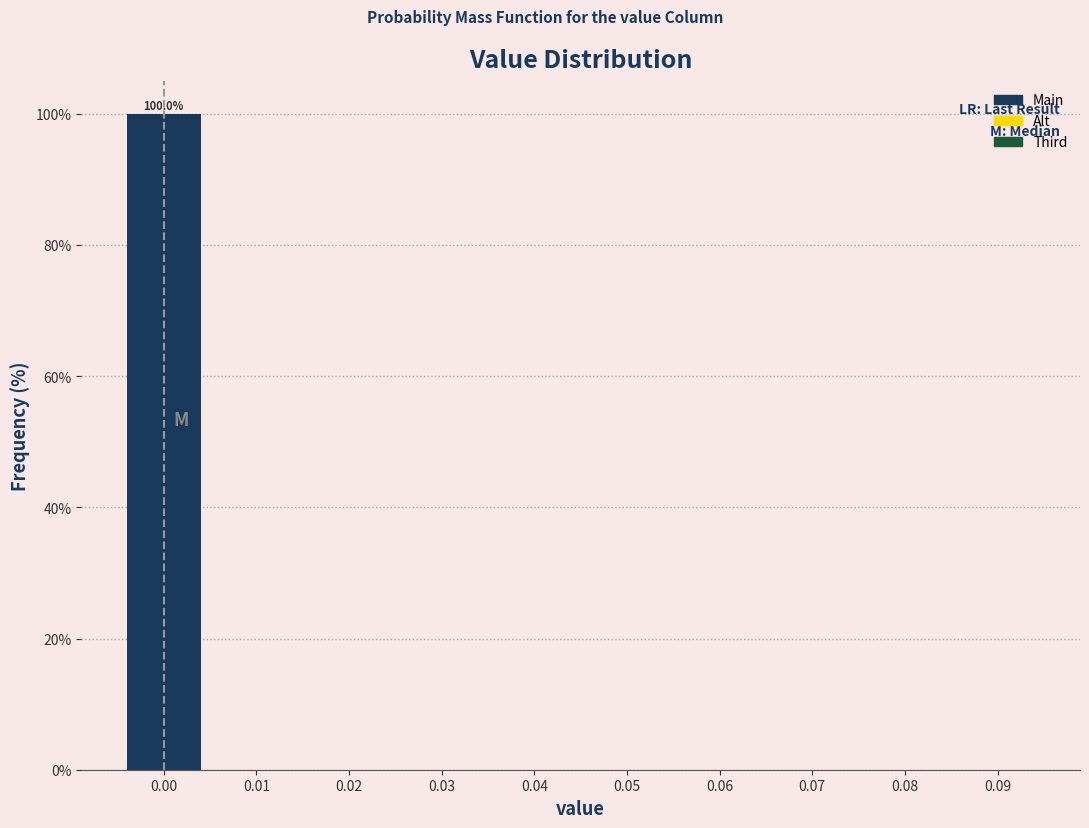

Over which range of the x-axis is the bar tallest?

-0.005 to 0.005